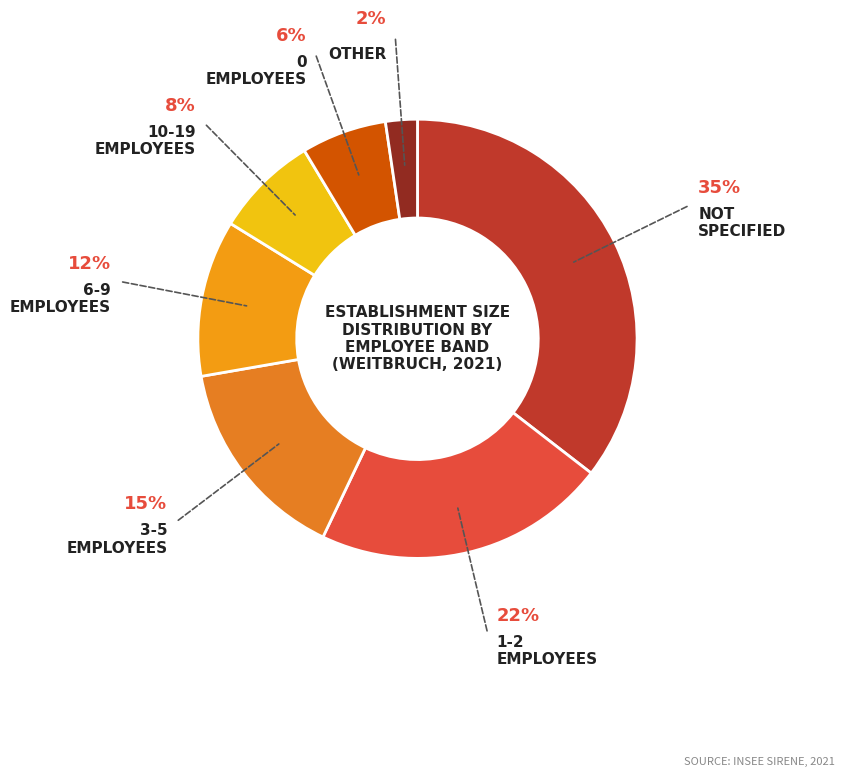

Is there a majority slice in this chart?

No